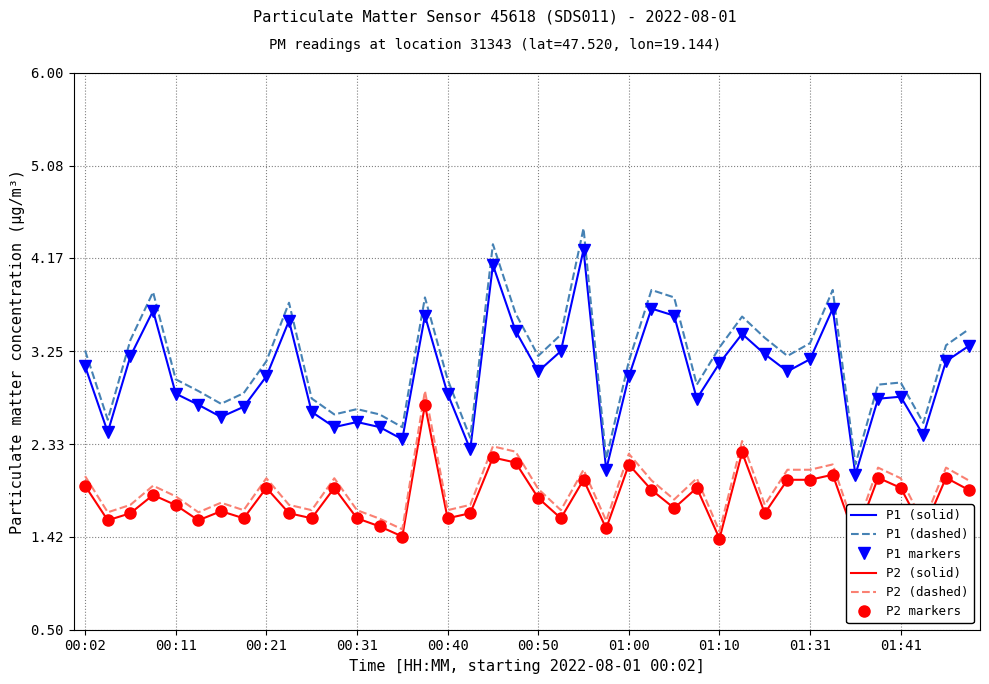

What is the value of the P2 (dashed) point at the 32nd from the left?

2.1